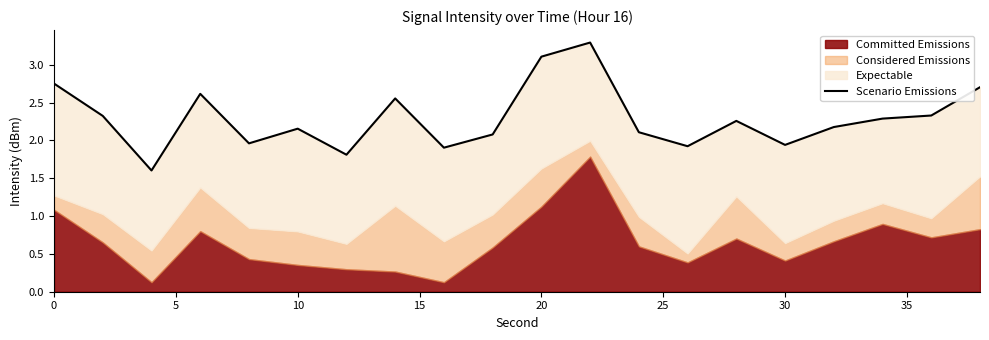

The value at 17 is 1.4. True or false?

False